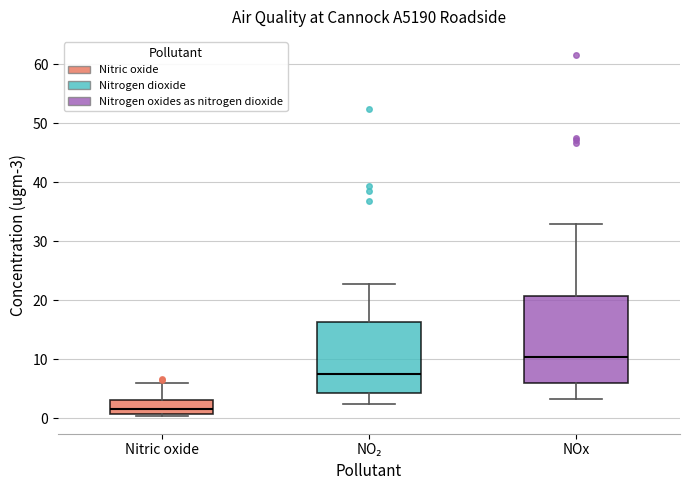

Which box has the highest median line?

NOx